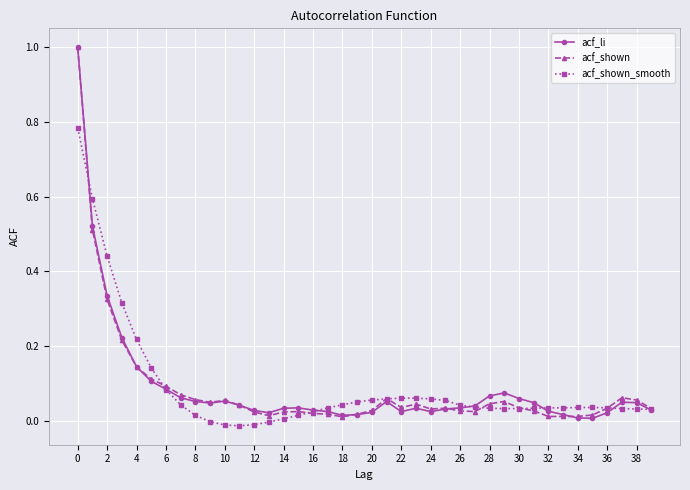

True or false: acf_shown has more than 1 interior local peaks.

True